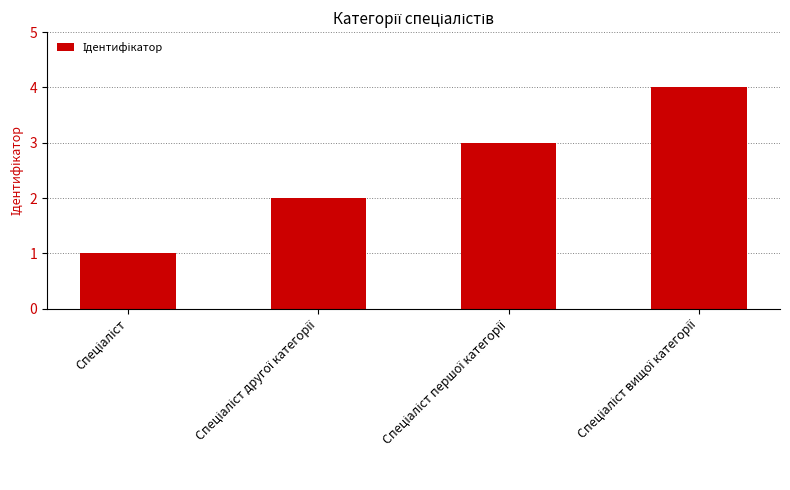

What is the difference between the maximum and minimum values?

3